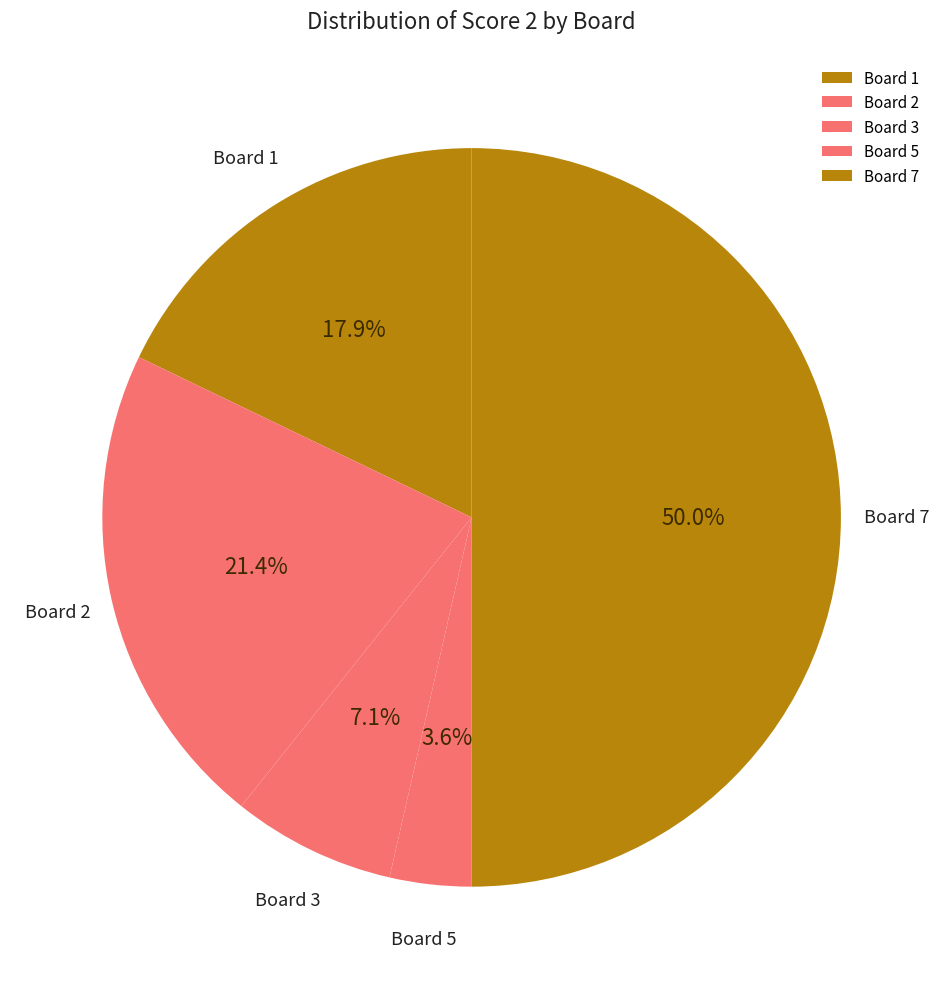

Which category has the biggest portion of the pie?

Board 7